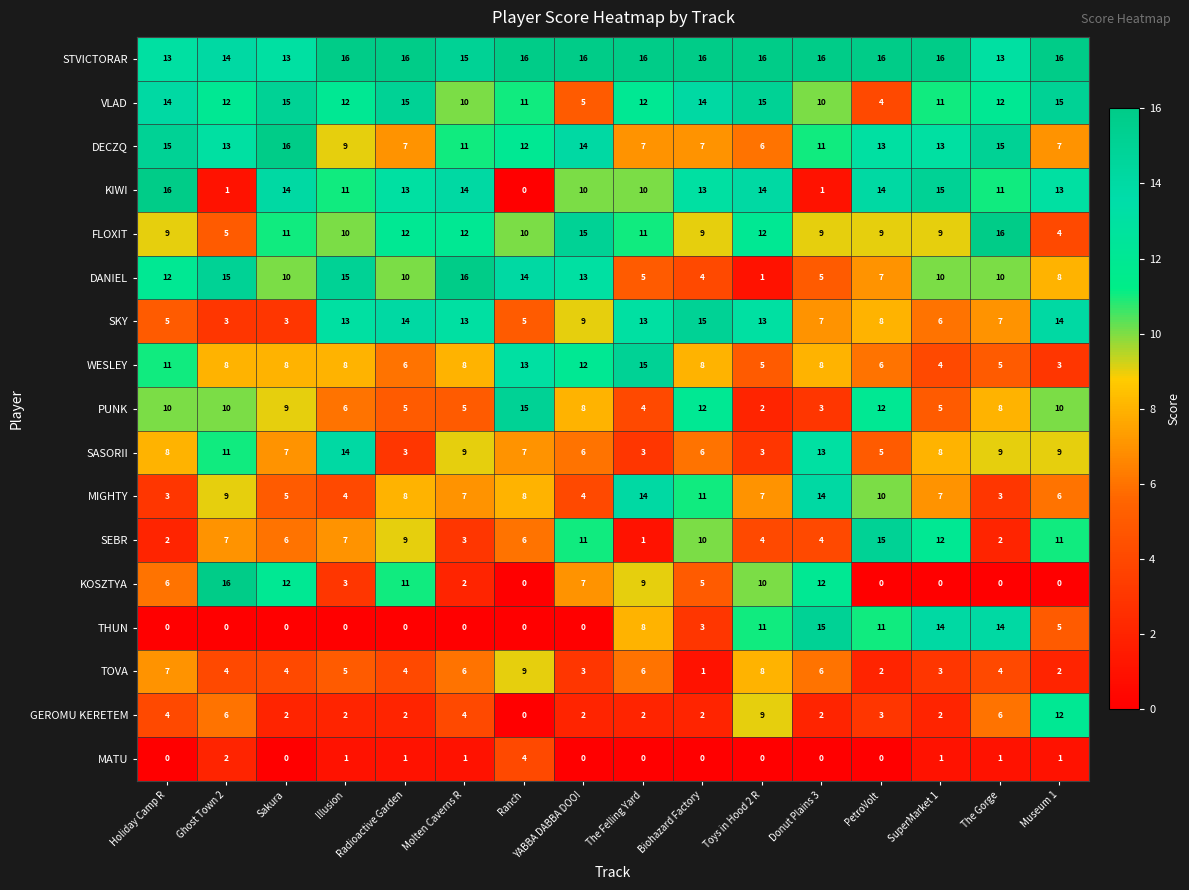

Where is DANIEL nearest to the value 8?

Museum 1